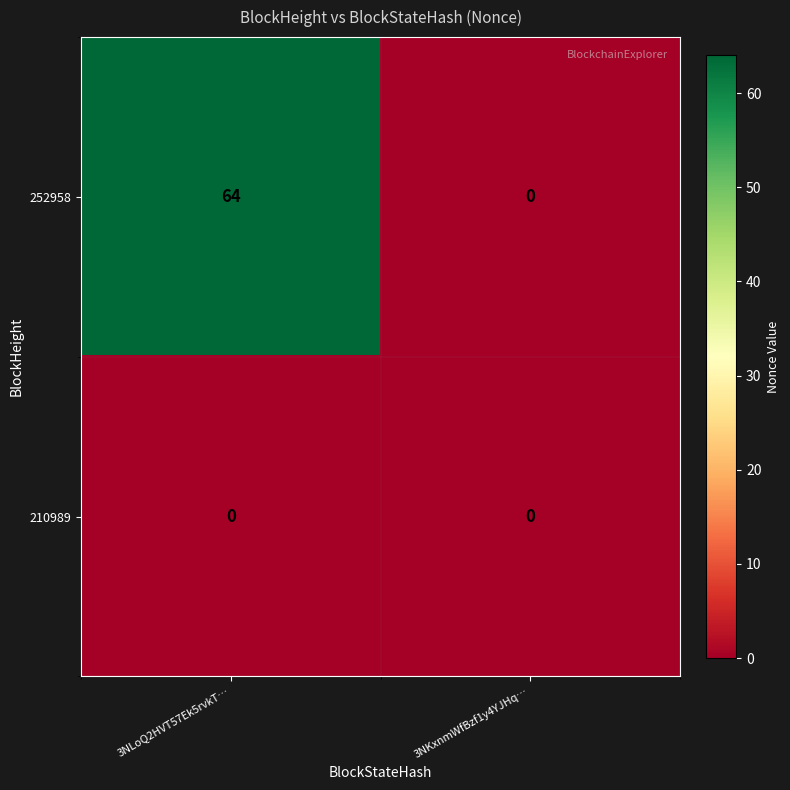

What is the total value across all series at 3NLoQ2HVT57Ek5rvkT…?

64